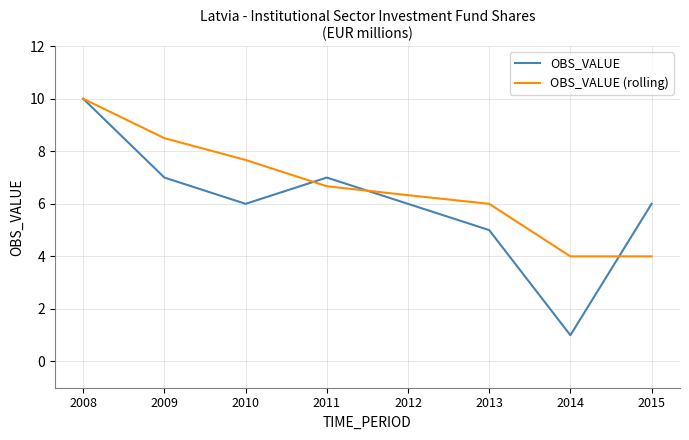

True or false: OBS_VALUE (rolling) and OBS_VALUE cross at least once.

True